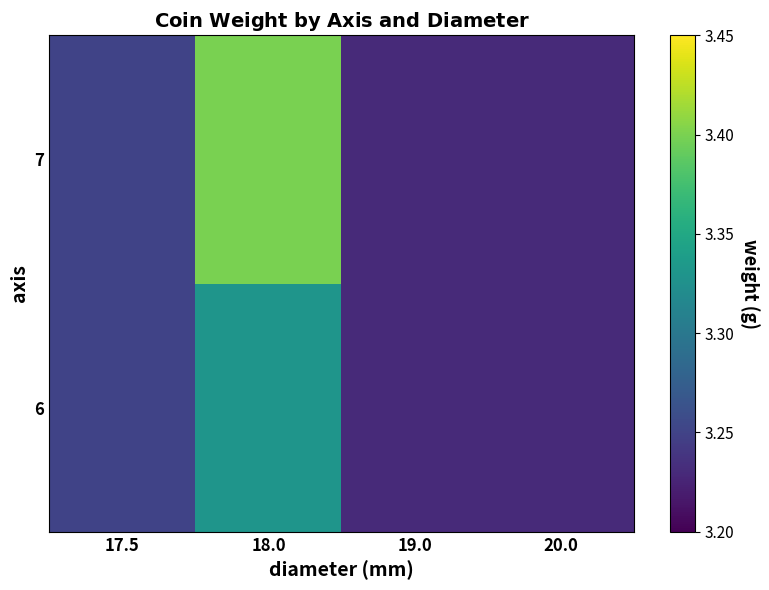

Between 17.5 and 20.0, which series saw the biggest shift?

6